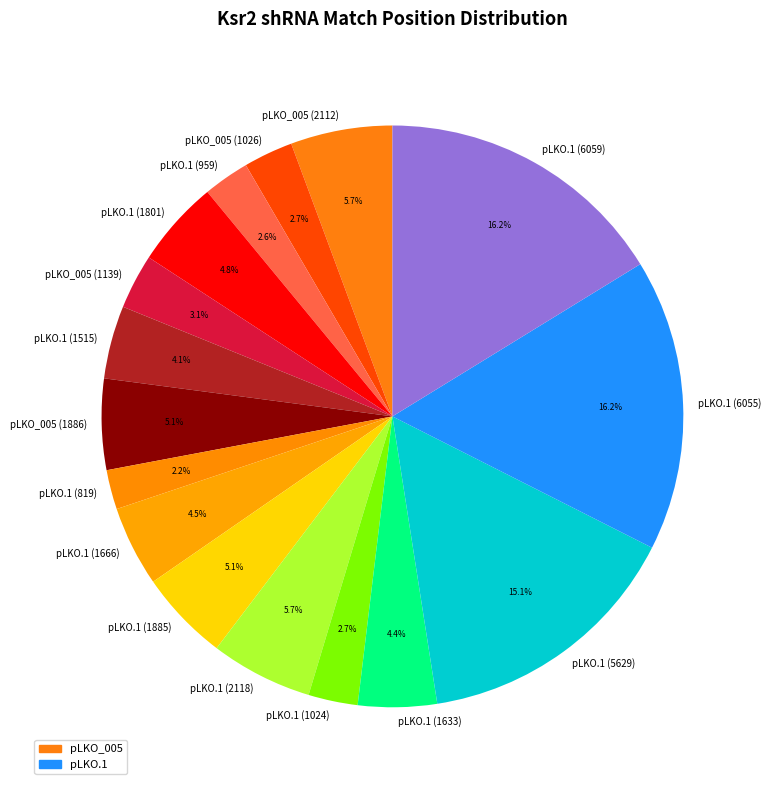

The pLKO.1 (1024) slice represents 3% of the pie. True or false?

True